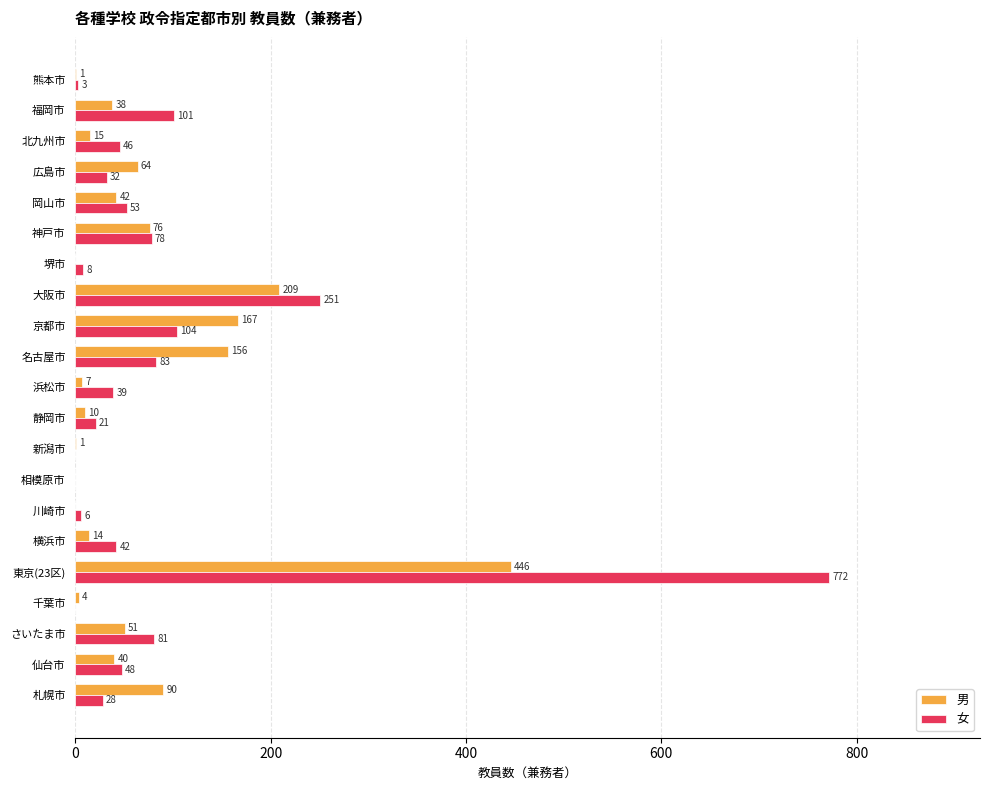

The value of 女 at 相模原市 is 430. True or false?

False